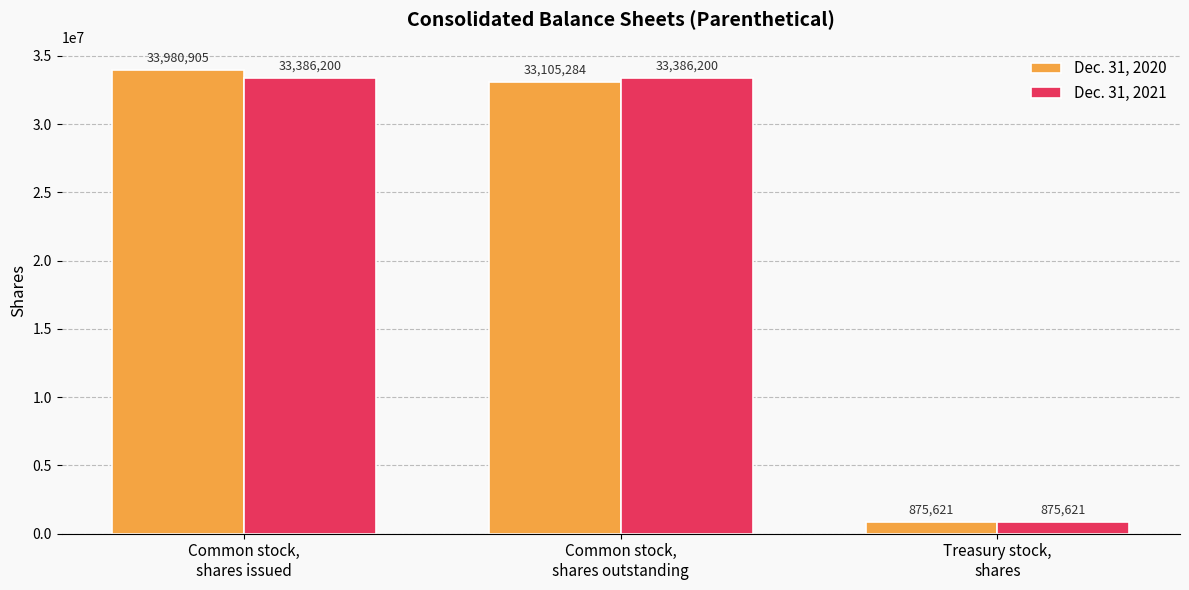

What are all the series names shown in the legend?

Dec. 31, 2020, Dec. 31, 2021